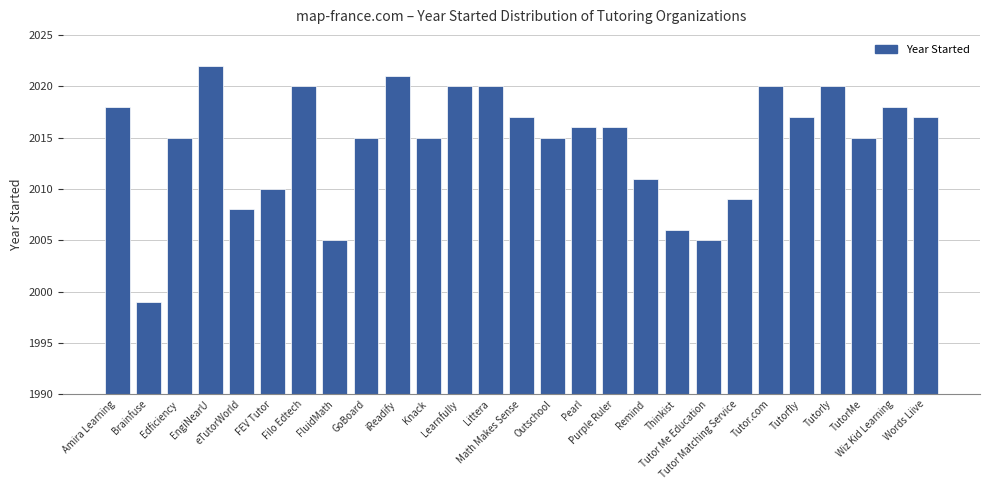

Is it true that the value at eTutorWorld is 2008?

True